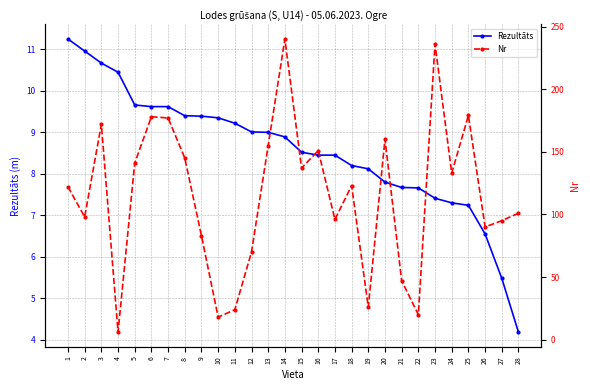

How many lines are shown in the chart?

2